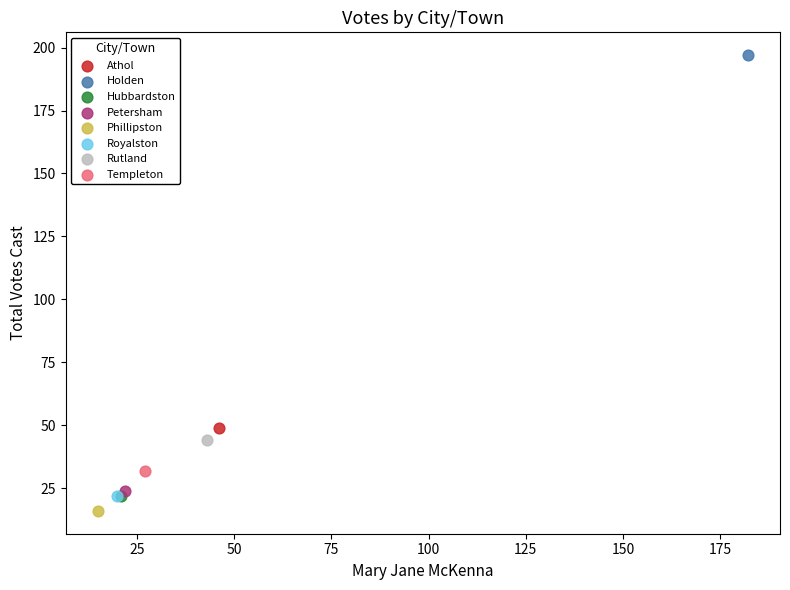

What are all the series names shown in the legend?

Athol, Holden, Hubbardston, Petersham, Phillipston, Royalston, Rutland, Templeton